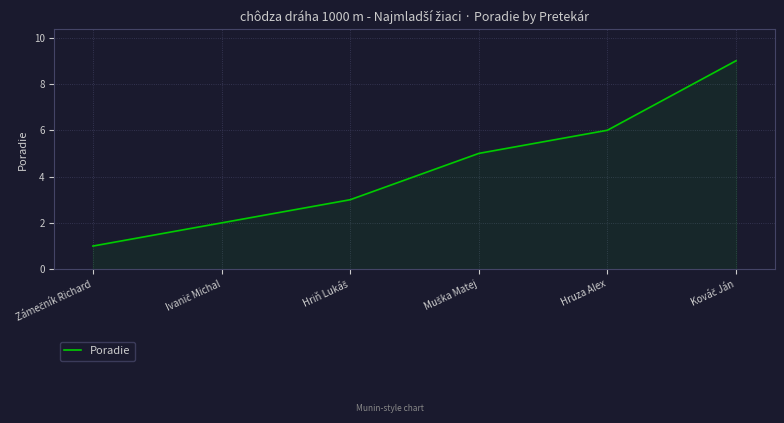

True or false: there are more than 2 points higher than both neighbors.

False